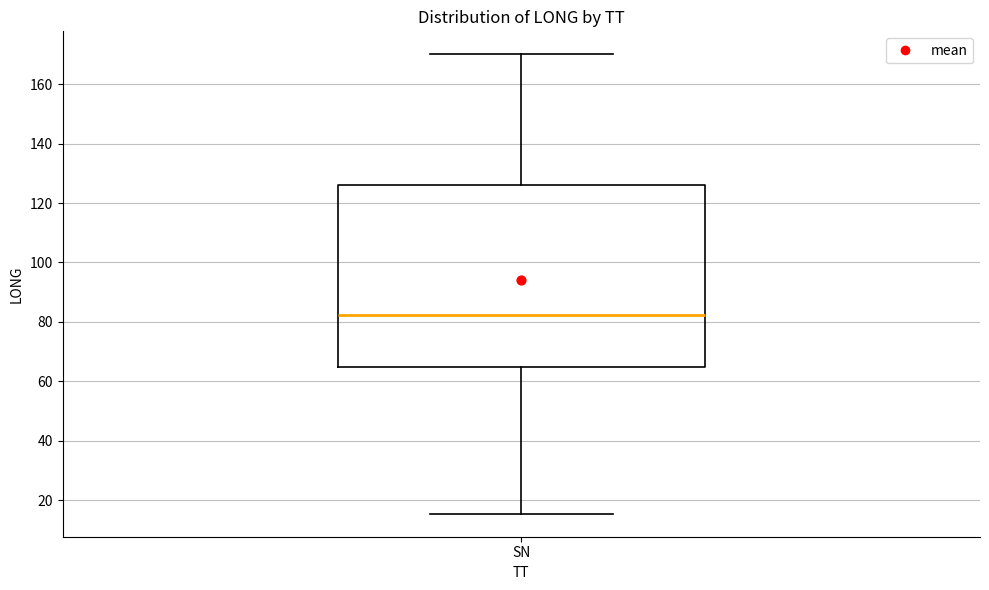

Transcribe this box plot: give where the median line is, the range the box spans, and where the two whiskers end, as read against the y-axis. The values are not printed on the chart, so give them approximately, as read against the axis.

median 82, box 64 to 126, whiskers 16 to 170